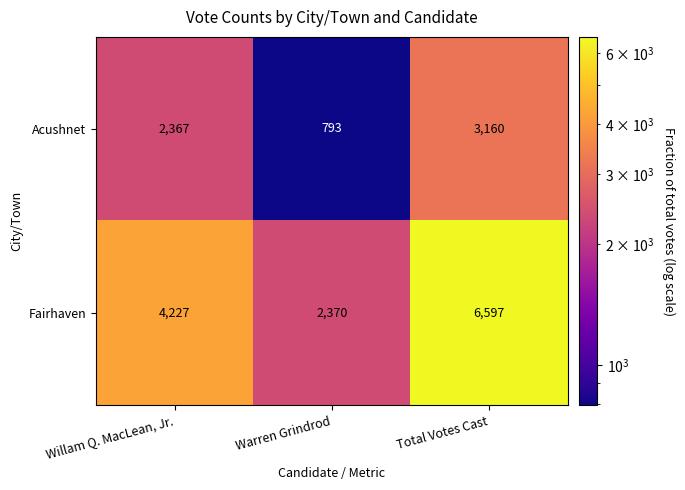

What is the smallest value displayed?

793